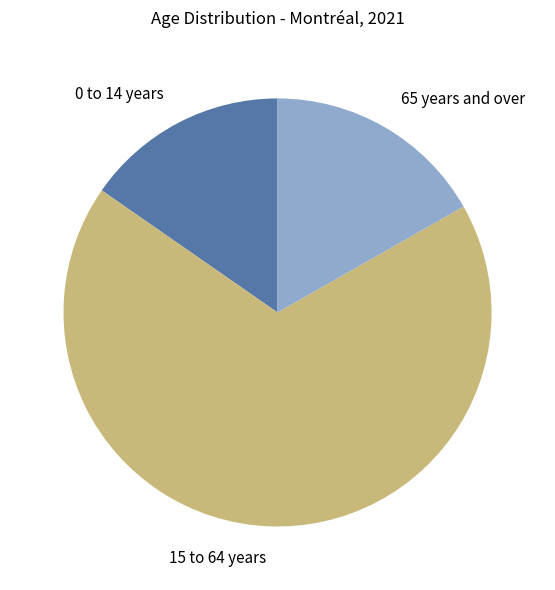

Combined, do 15 to 64 years and 0 to 14 years account for over 50%?

Yes